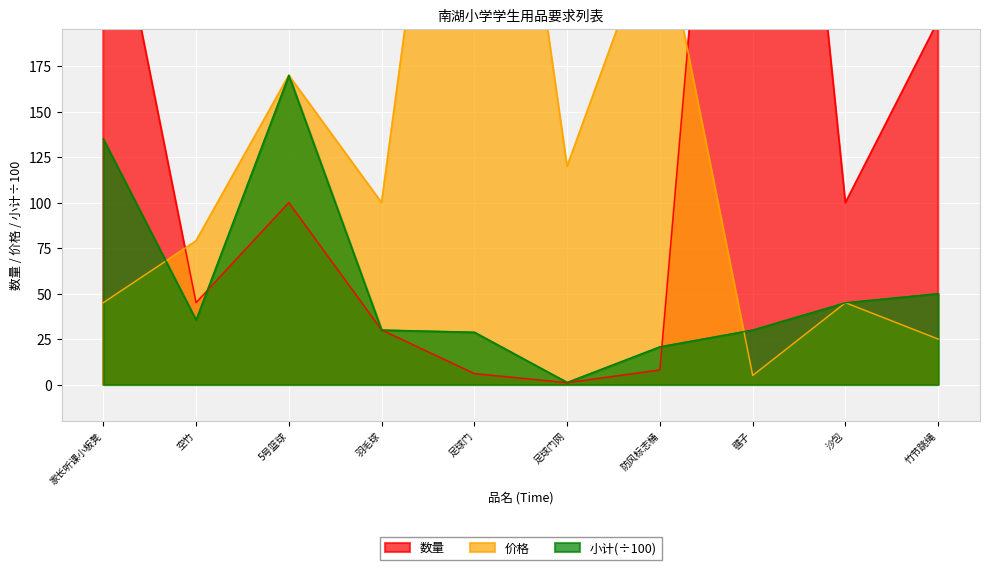

Reading right to left, extract all data points from this chart.

数量: 200.0	100.0	600.0	8.0	1.0	6.0	30.0	100.0	45.0	300.0
价格: 25.0	45.0	5.0	260.0	120.0	480.0	100.0	170.0	79.0	45.0
小计: 50.0	45.0	30.0	20.8	1.2	28.8	30.0	170.0	35.5	135.0